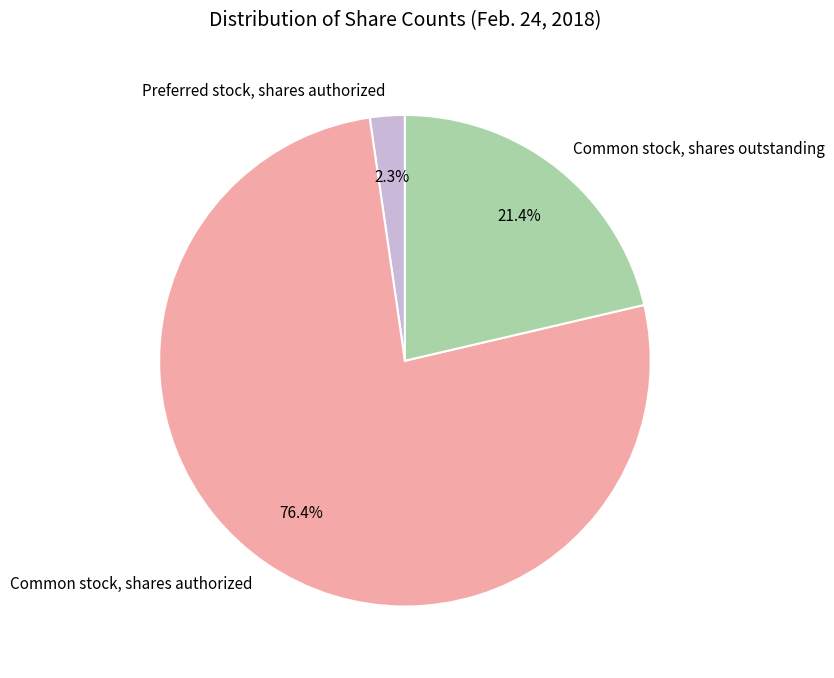

To the nearest percent, what portion does Common stock, shares authorized represent?

76%